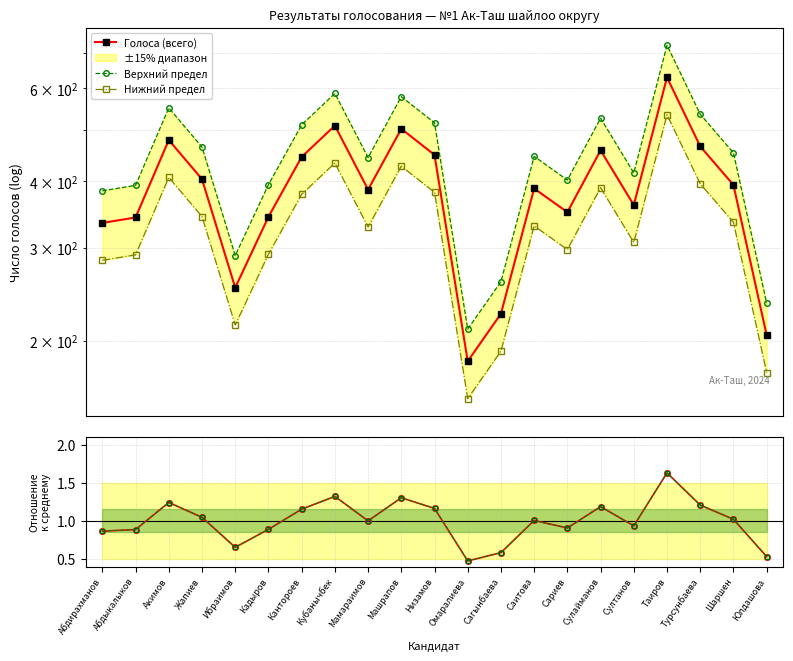

In Верхний предел, how many points are lower than both neighbors (excluding endpoints)?

5